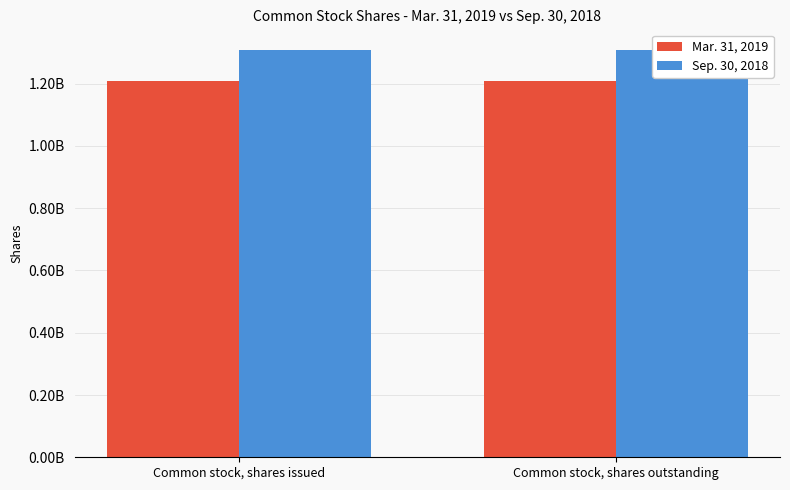

What is the value of the Sep. 30, 2018 bar at the 1st from the left?

1309100000